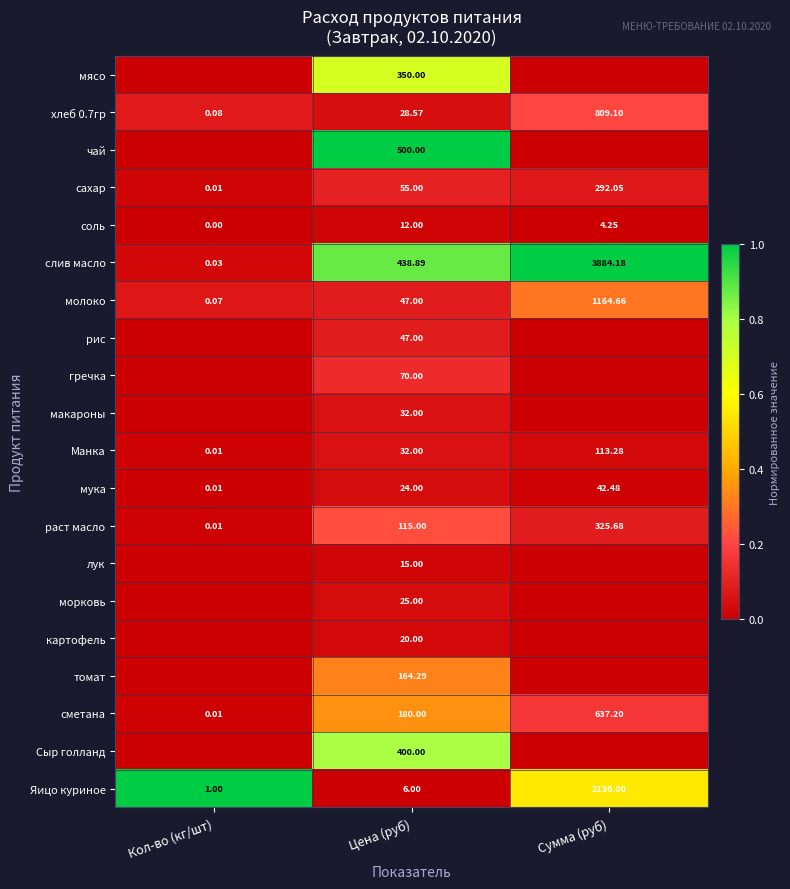

Is the value of сахар at Цена (руб) greater than the value of соль at Кол-во (кг/шт)?

Yes